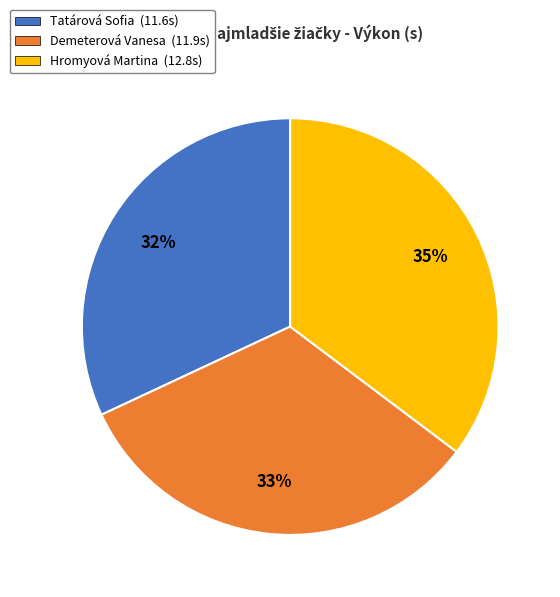

Rank the categories by value from highest to lowest.

Hromyová Martina, Demeterová Vanesa, Tatárová Sofia